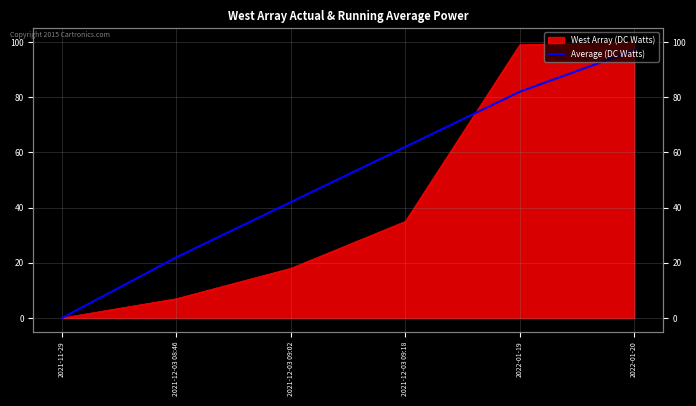

True or false: the data shows 0 at 2021-11-29.

True